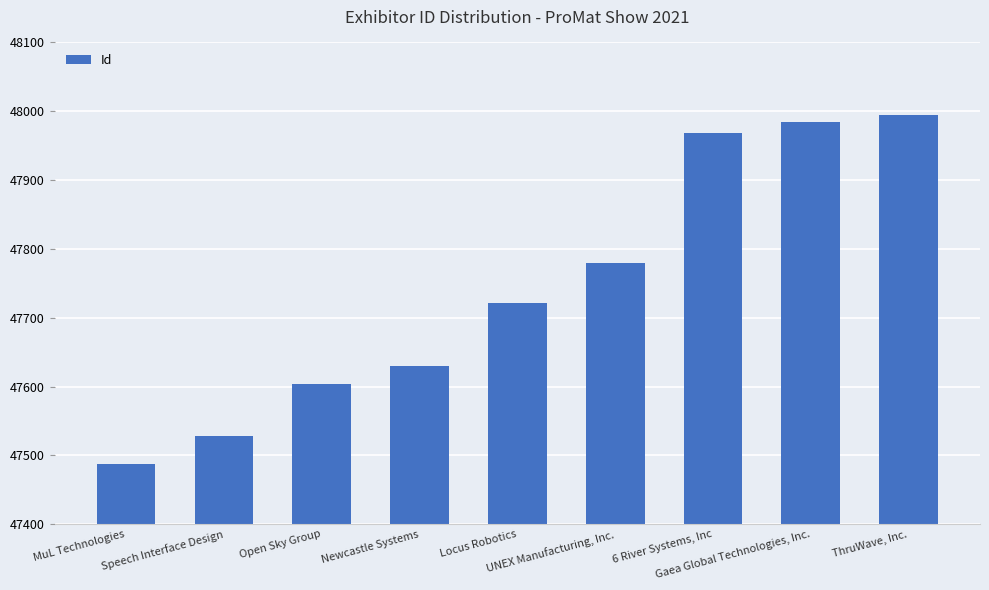

Rank the categories by value from lowest to highest.

MuL Technologies, Speech Interface Design, Open Sky Group, Newcastle Systems, Locus Robotics, UNEX Manufacturing, Inc., 6 River Systems, Inc, Gaea Global Technologies, Inc., ThruWave, Inc.